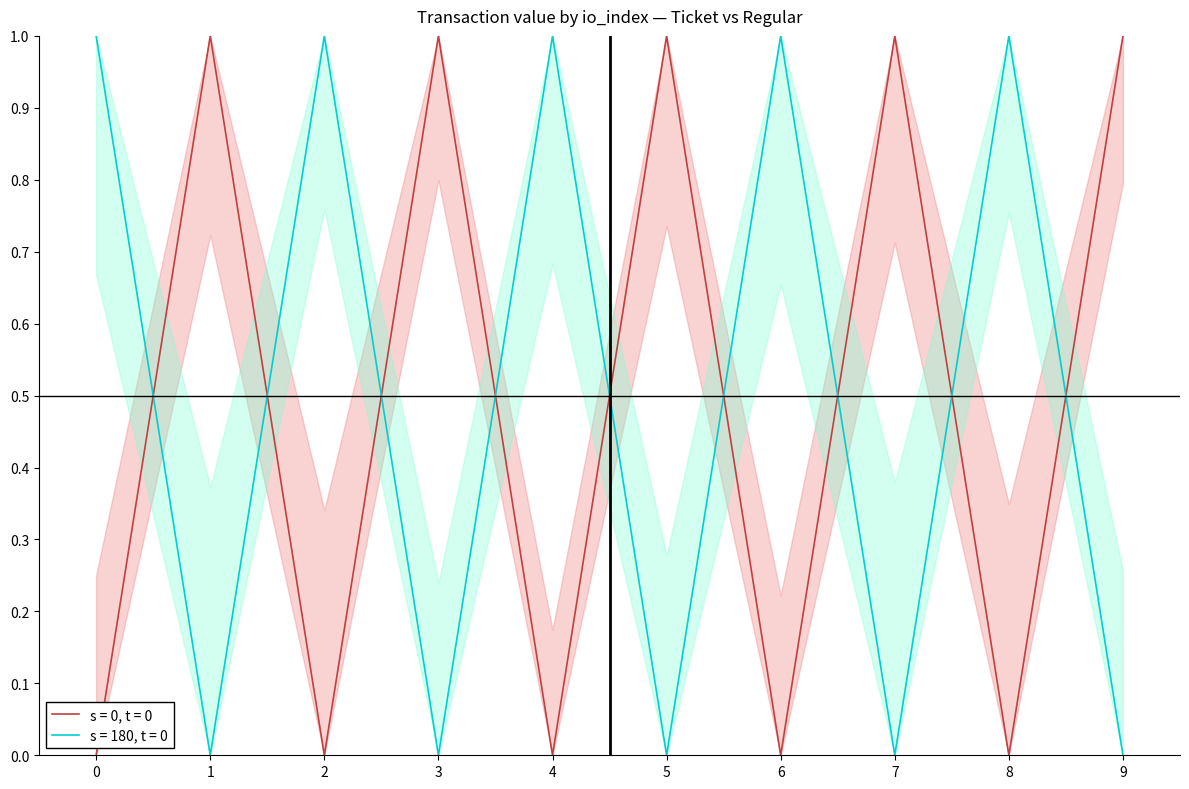

What is the spread (max minus min) of values at 7?

1